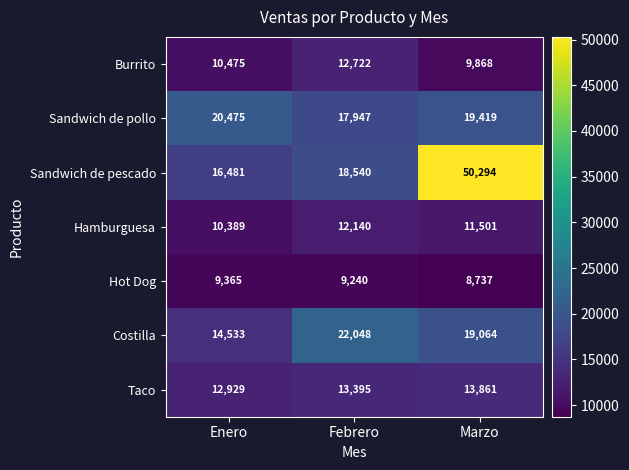

Between Enero and Marzo, which series saw the biggest shift?

Sandwich de pescado